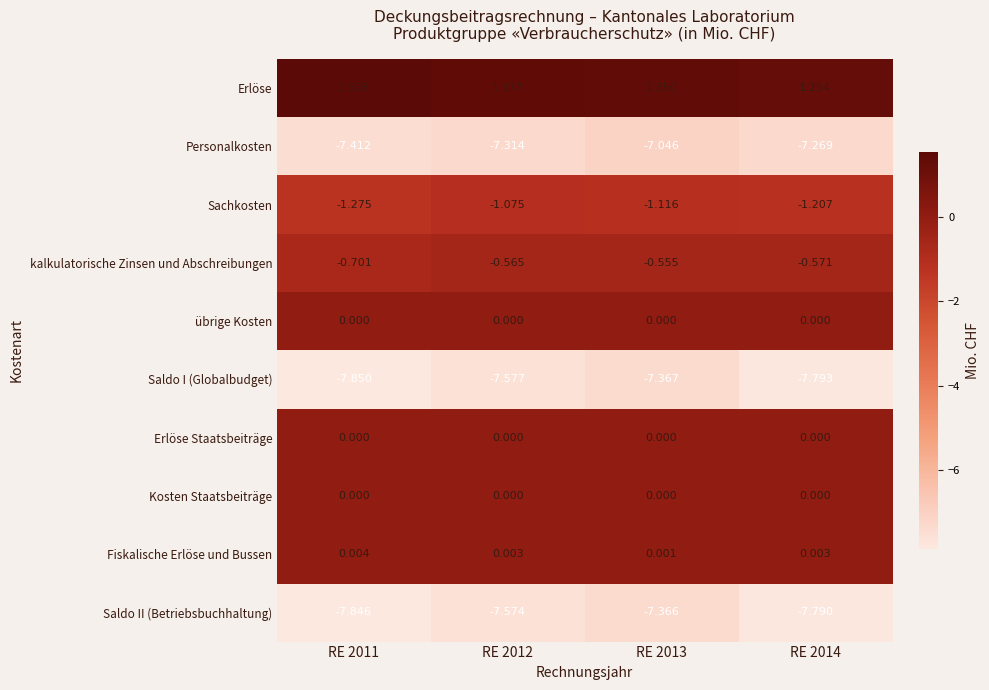

Which series has the widest spread of values?

Saldo I (Globalbudget)